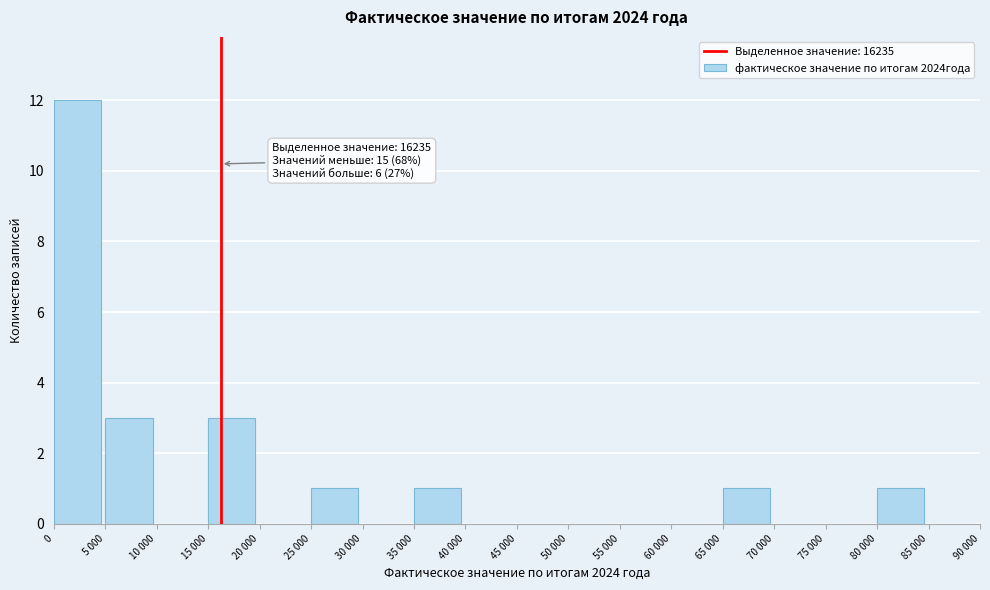

Reading right to left, transcribe all the data shown in this chart.

85 000=0	80 000=1	75 000=0	70 000=0	65 000=1	60 000=0	55 000=0	50 000=0	45 000=0	40 000=0	35 000=1	30 000=0	25 000=1	20 000=0	15 000=3	10 000=0	5 000=3	0=12